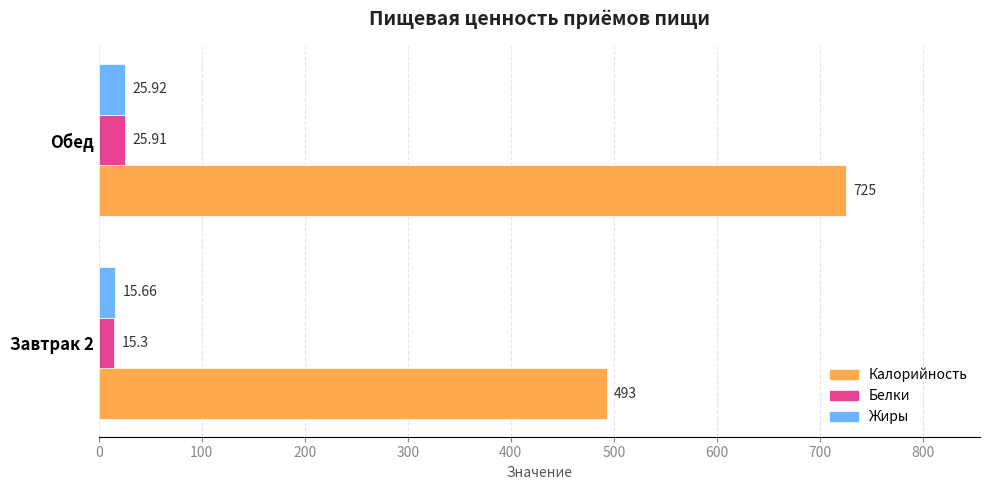

Between Завтрак 2 and Обед, which series saw the biggest shift?

Калорийность